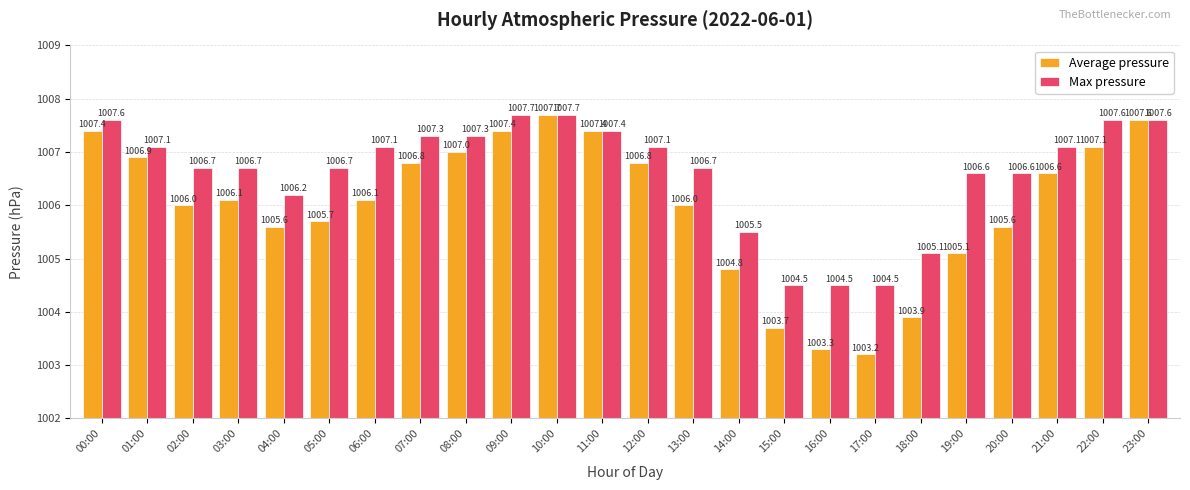

Which series changed the most between 01:00 and 20:00?

Average pressure